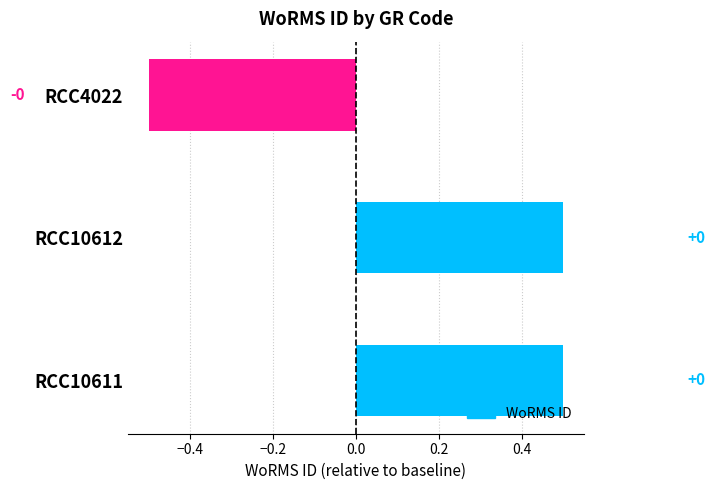

How many bars are there in total?

3